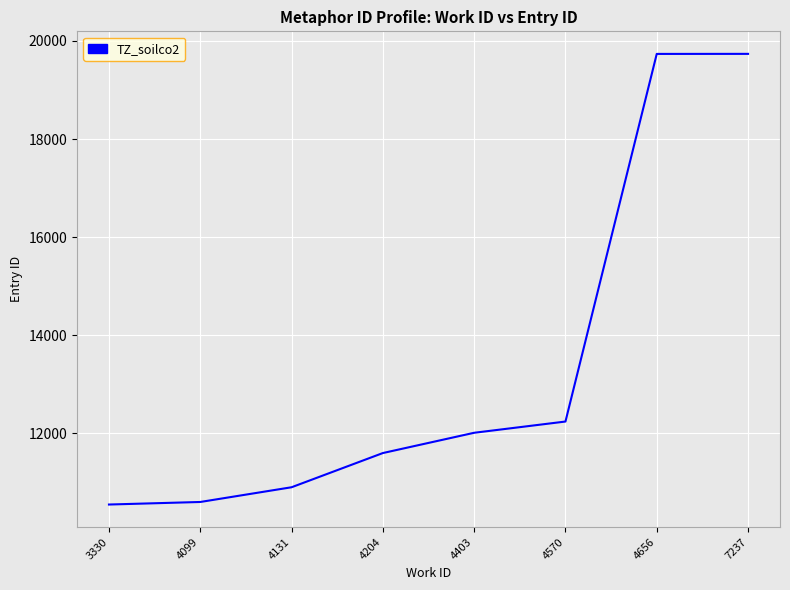

Between 4656 and 4403, which is larger?

4656